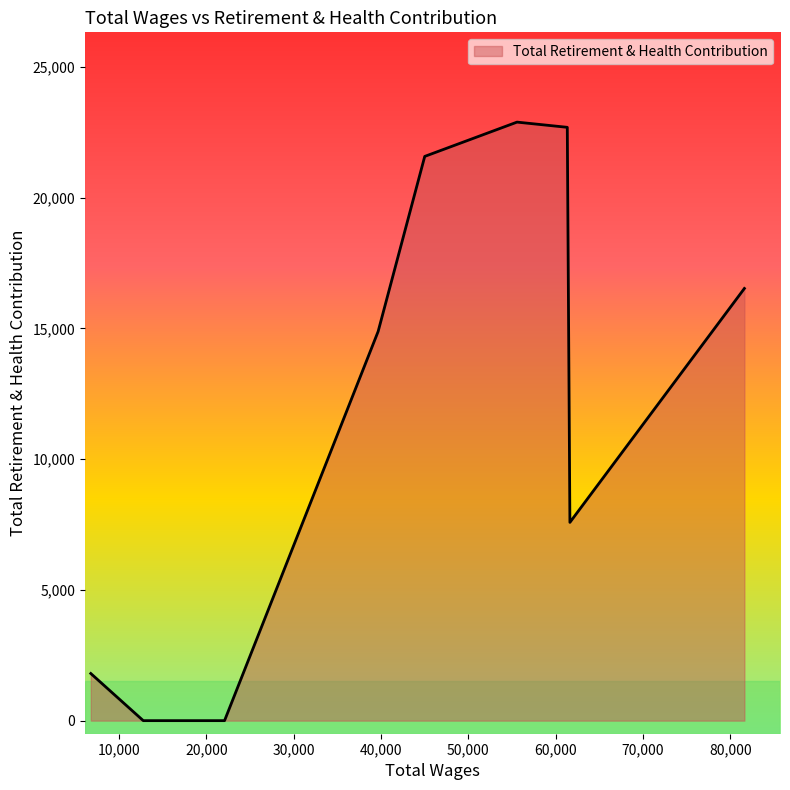

True or false: there are more than 2 points higher than both neighbors.

False